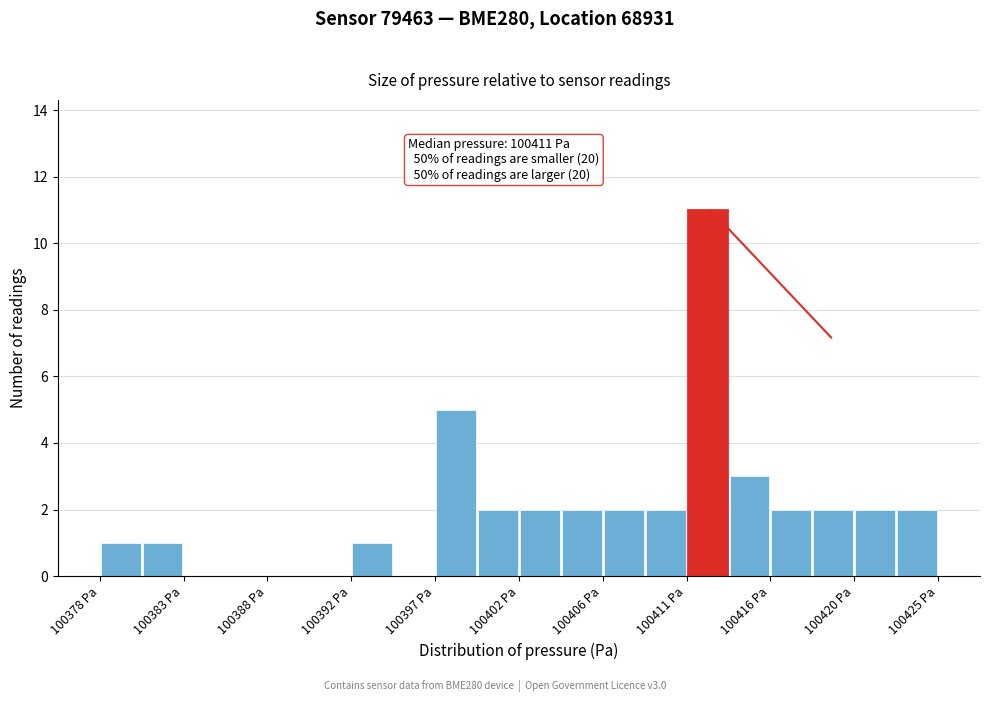

Which range on the x-axis has the tallest bar?

100411.0 to 100413.0